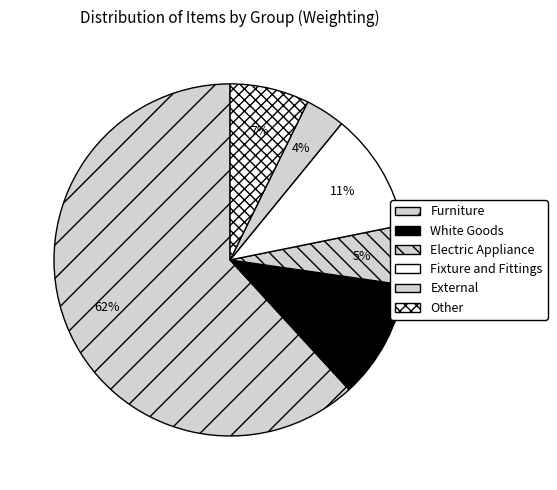

How many slices are in this pie chart?

6